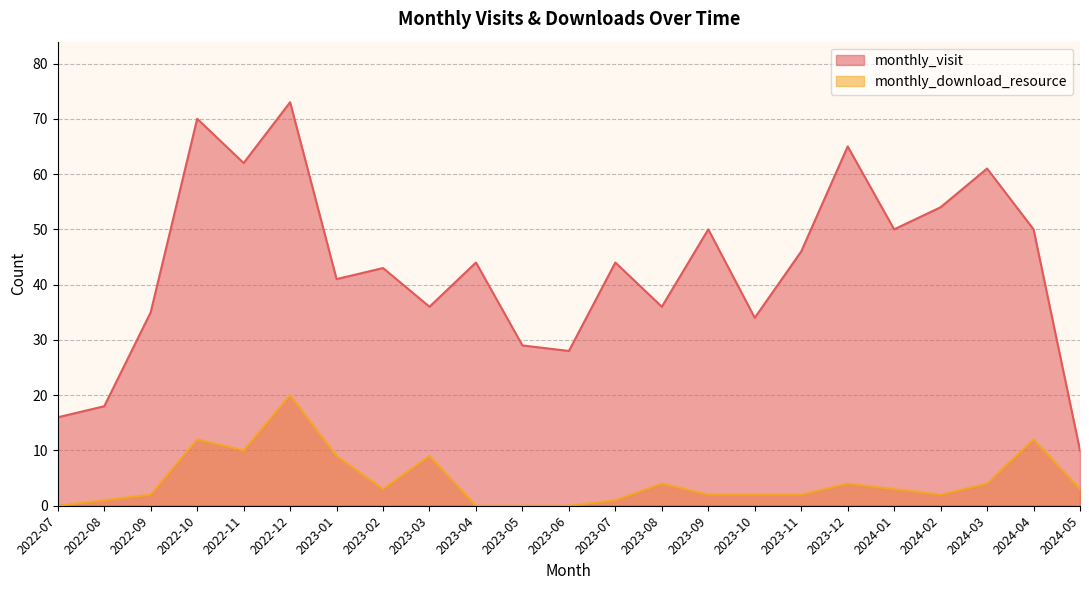

What is the label of the 19th point from the right?

2022-11